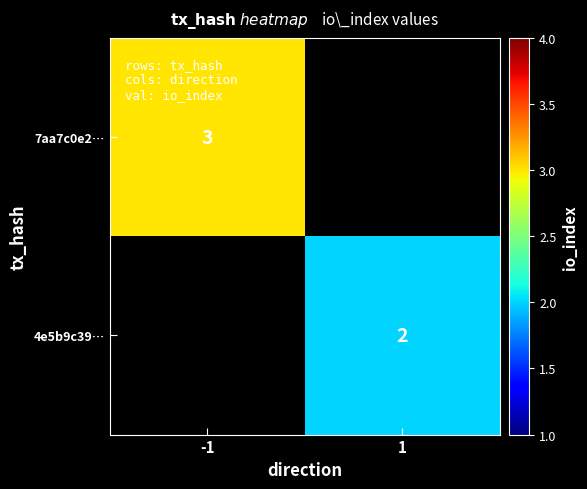

The 4e5b9c39… series shows 2 at 1. True or false?

True